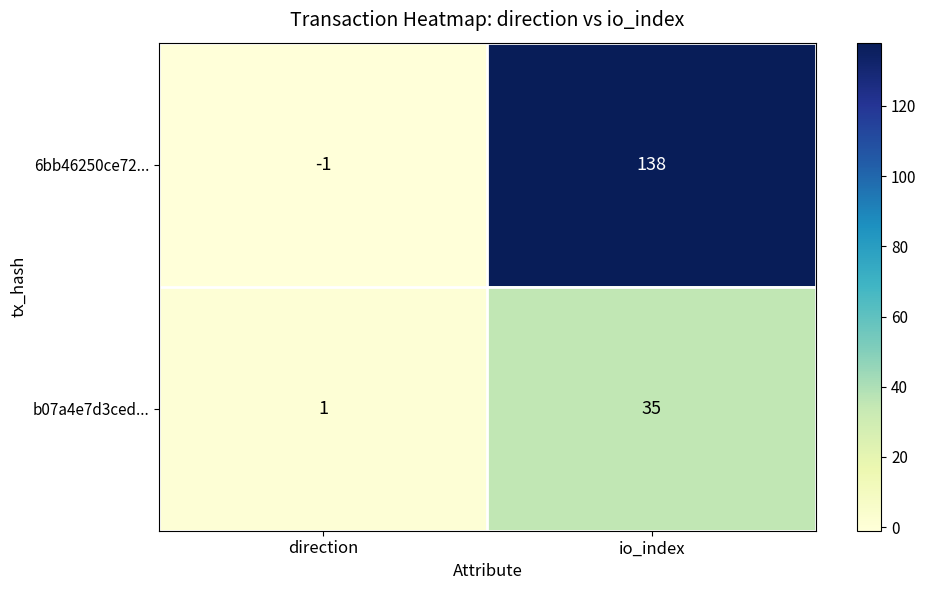

What is the sum of all 6bb46250ce72... values?

137